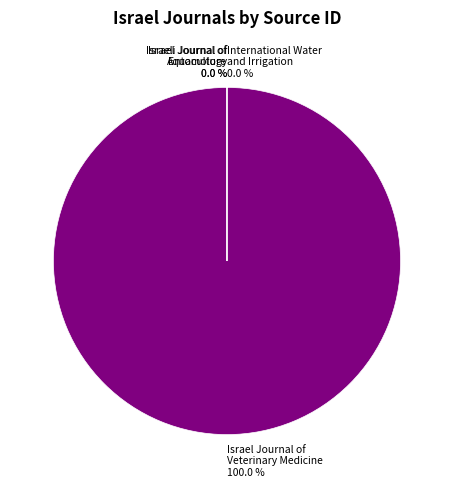

Between International Water and Irrigation and Israel Journal of Veterinary Medicine, which is larger?

Israel Journal of Veterinary Medicine